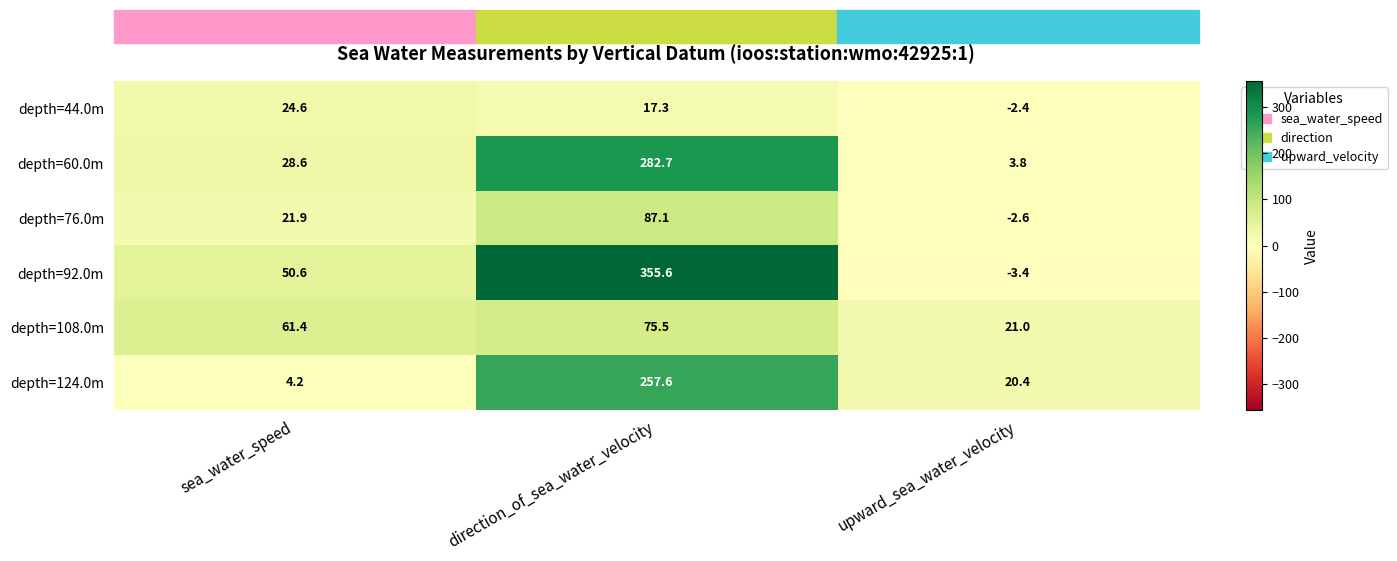

Read the depth=44.0m value at direction_of_sea_water_velocity.

17.3